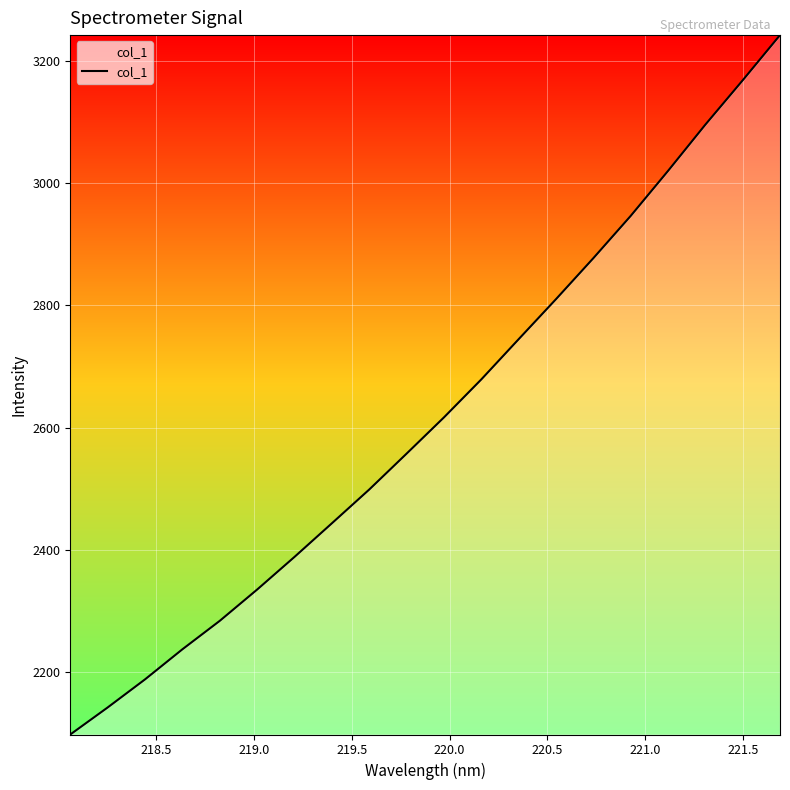

What is the smallest value displayed?

2098.3